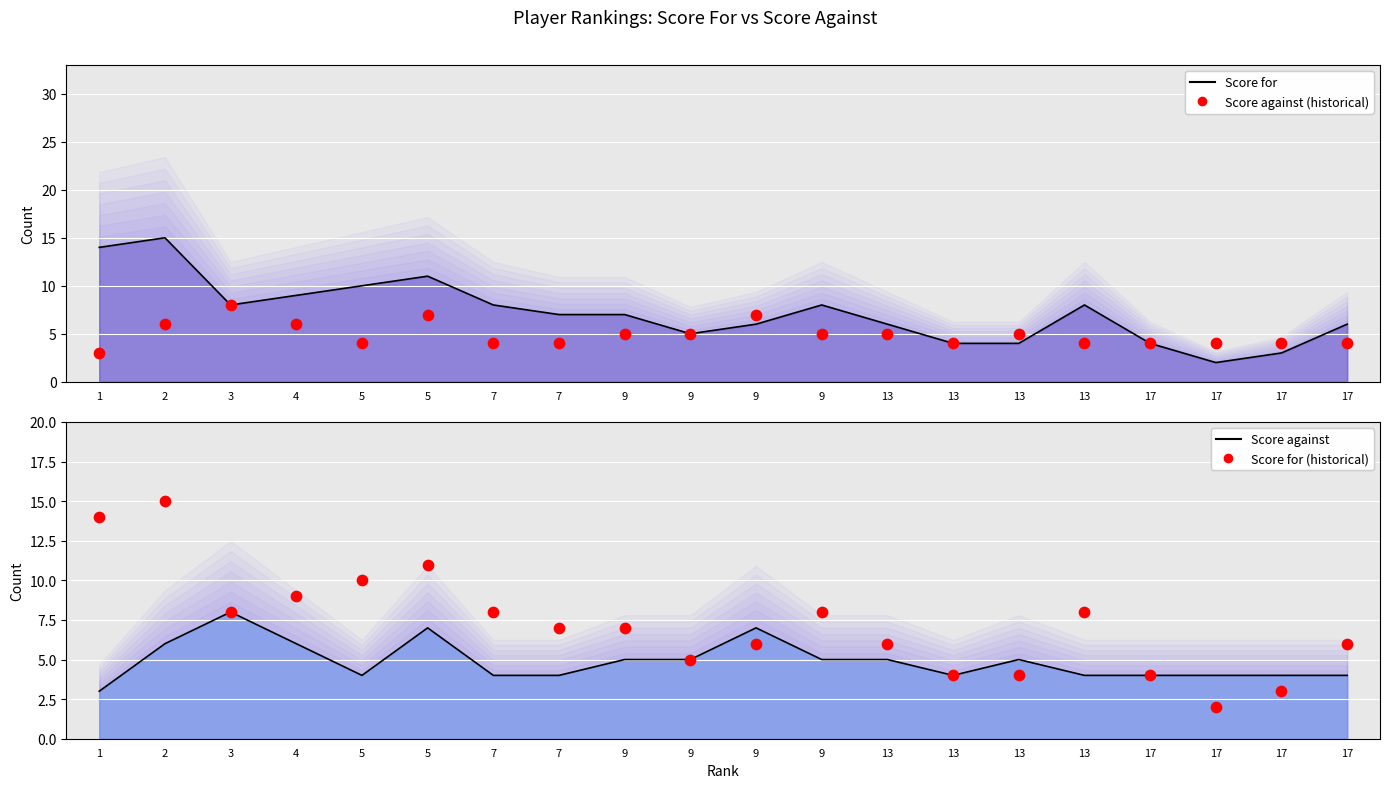

At which category is the sum across all series the highest?

2